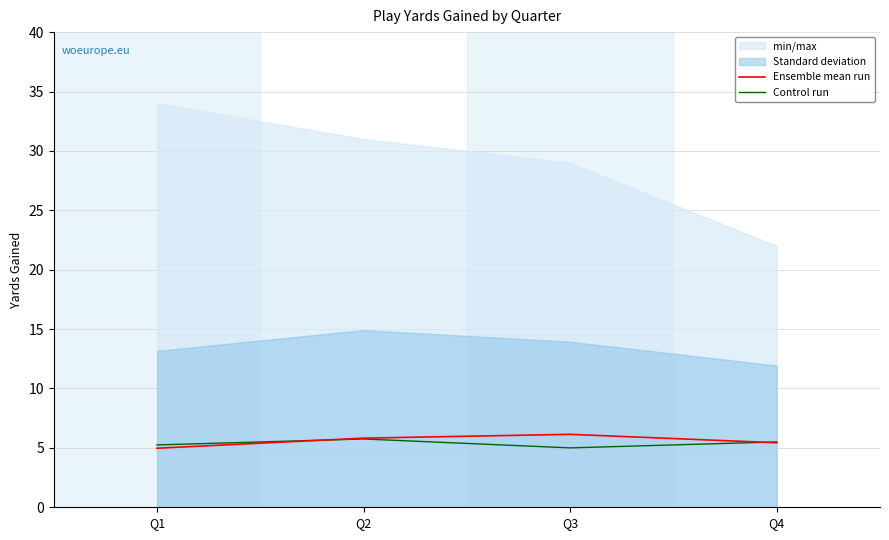

At how many categories does at least one series exceed 5?

4